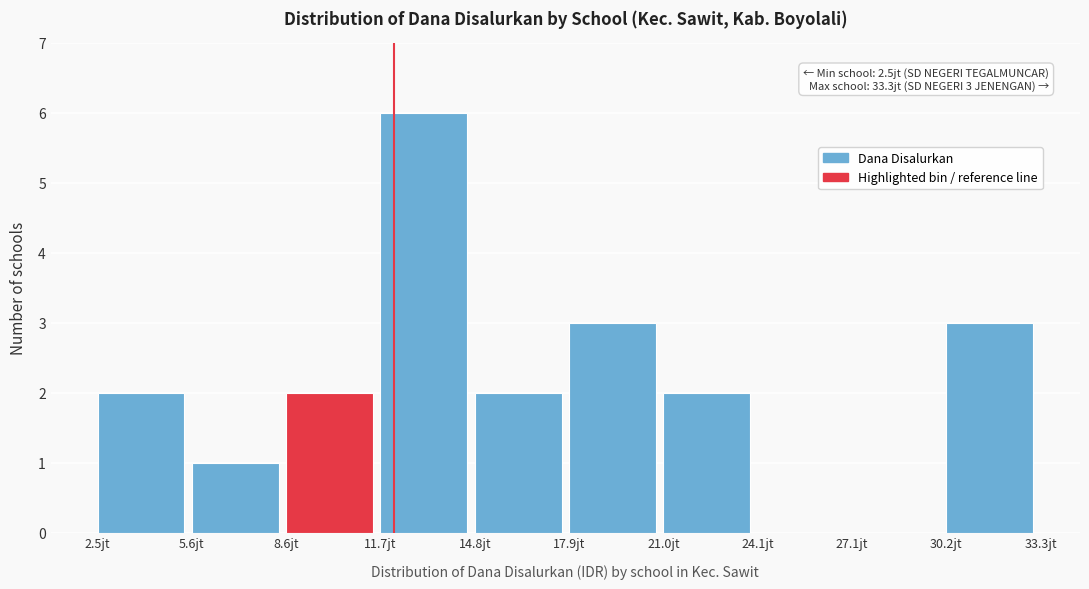

Reading left to right, extract all data points from this chart.

2.5jt=2	5.6jt=1	8.6jt=2	11.7jt=6	14.8jt=2	17.9jt=3	21.0jt=2	24.1jt=0	27.1jt=0	30.2jt=3